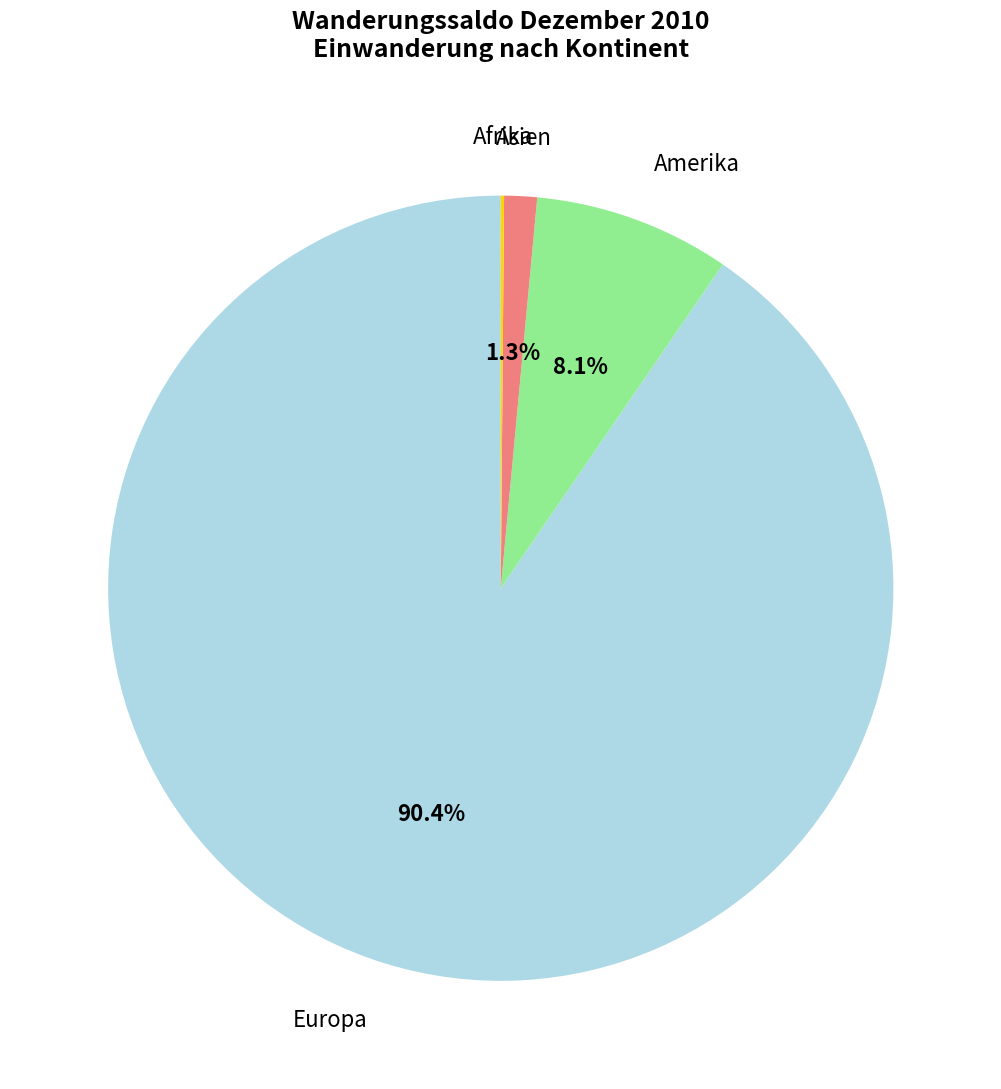

To the nearest percent, what is the difference between the largest and smallest slice percentages?

90%